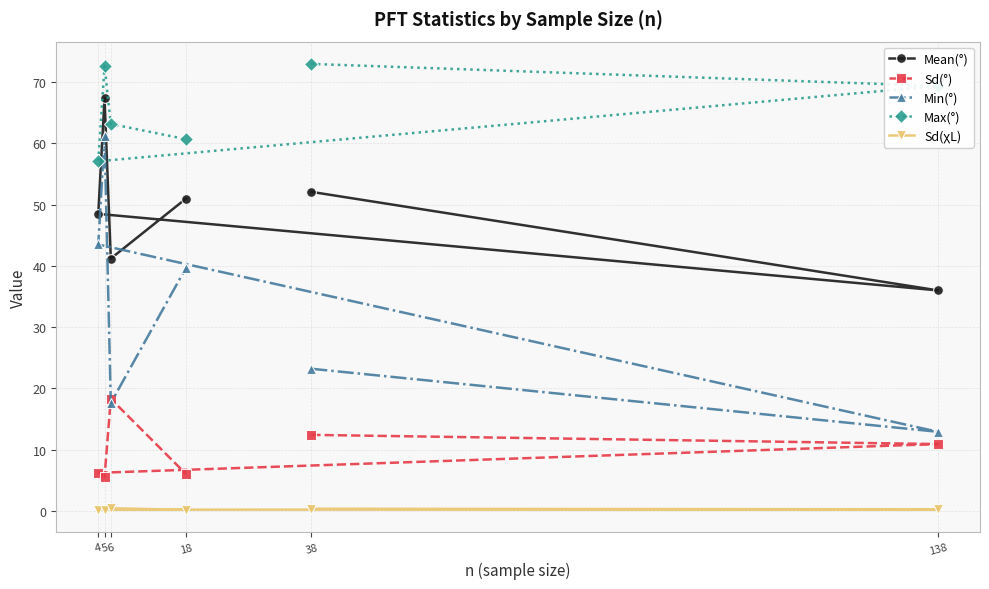

True or false: Min(°) has more than 0 interior local peaks.

True